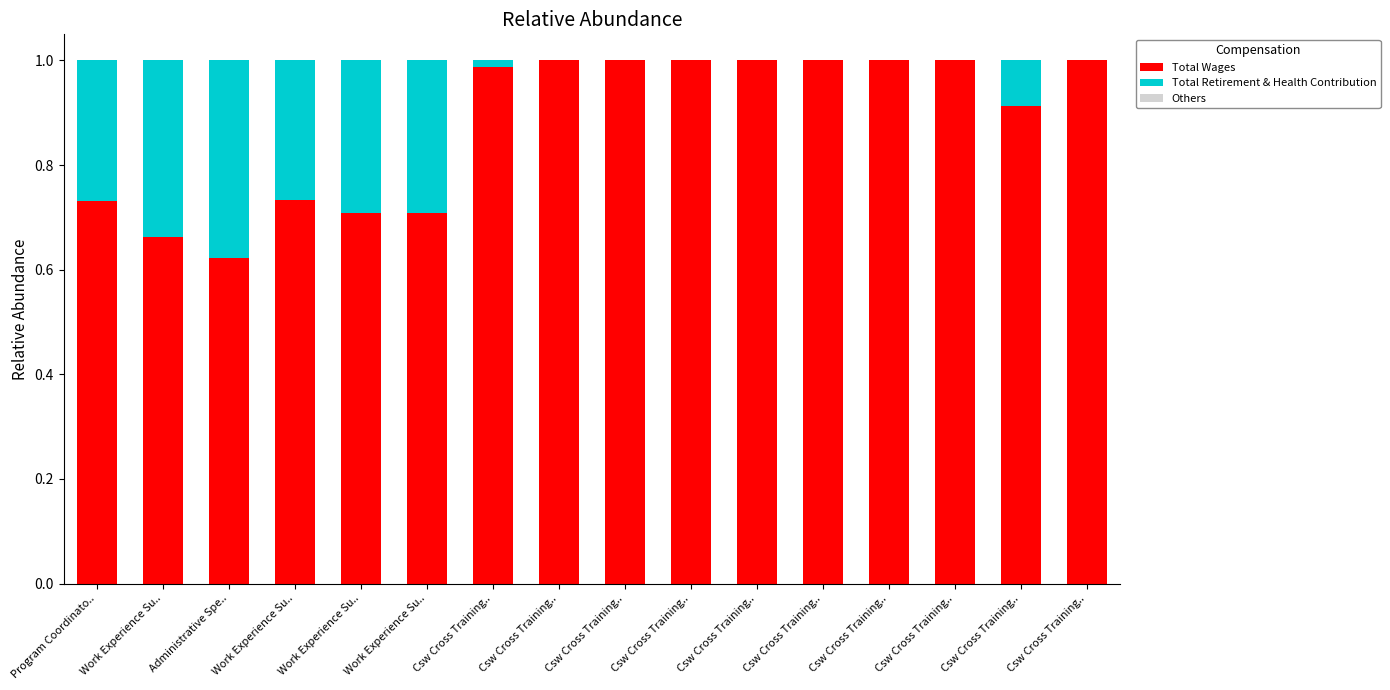

What is the difference between the second highest and second lowest values in the Total Wages series?

0.3